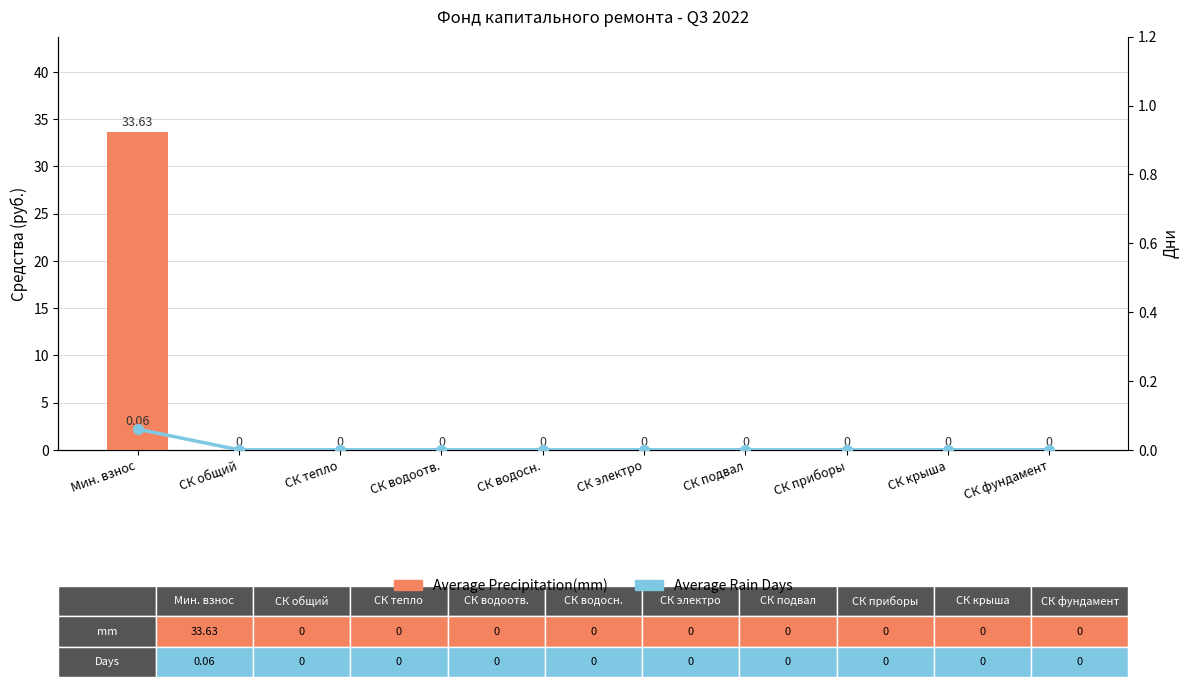

At СК водосн., list the series in order from largest to smallest.

Average Precipitation(mm), Average Rain Days